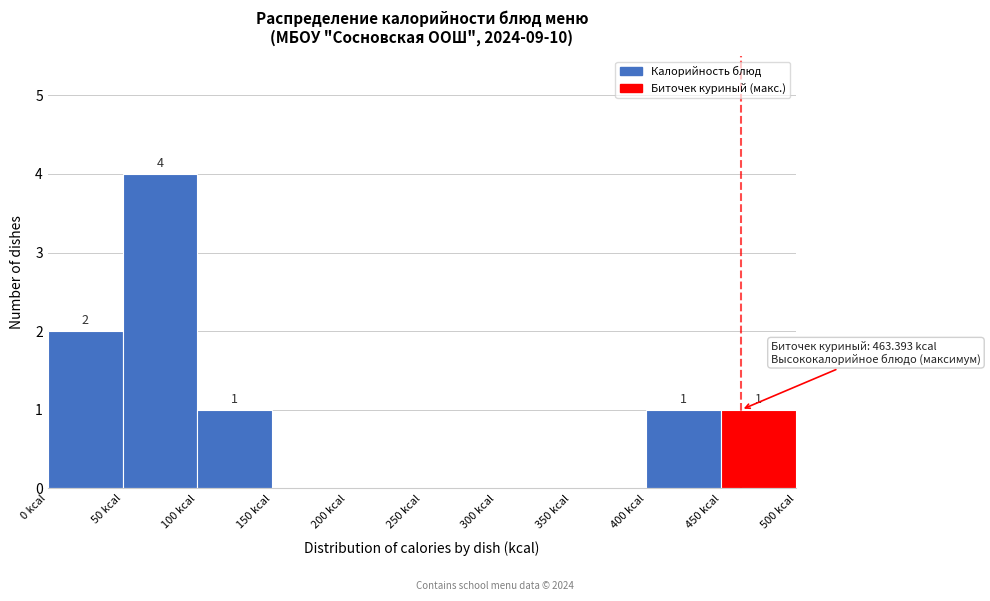

Over which range of the x-axis is the bar tallest?

50 to 100